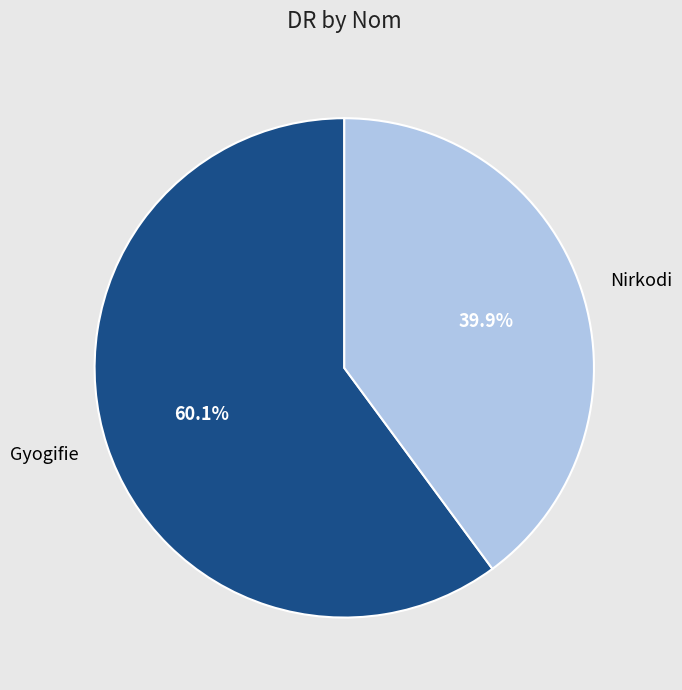

What is the smallest slice in the pie chart?

Nirkodi